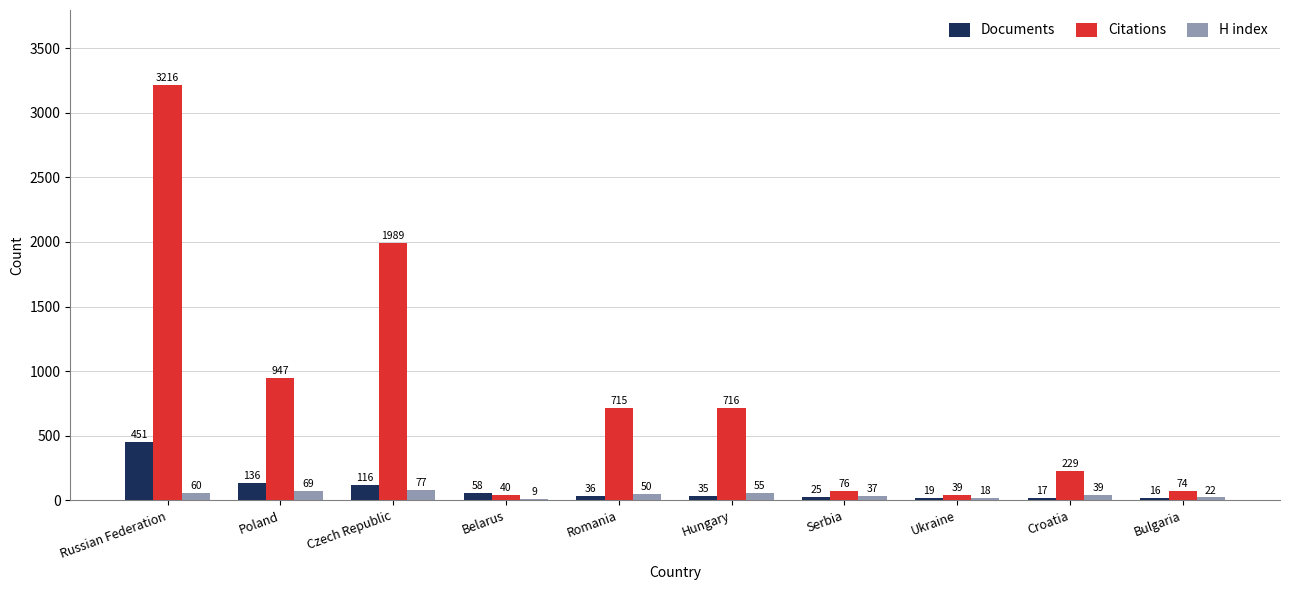

What is the sum of the Citations values at Romania and Poland?

1662